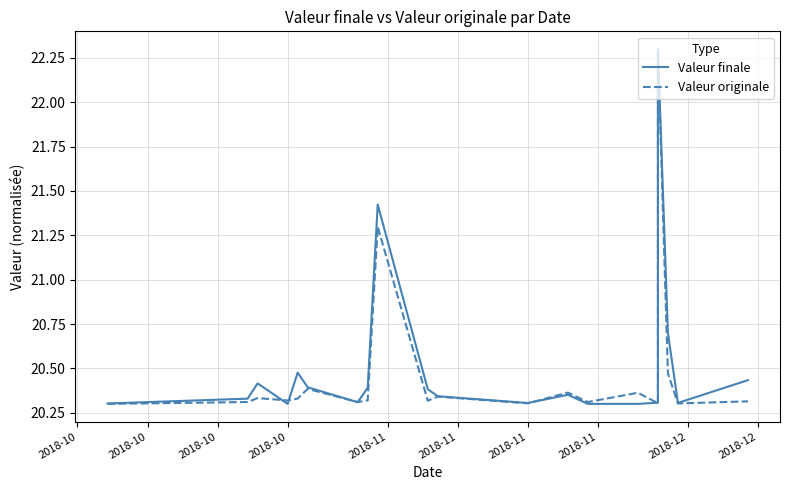

How many intersections are there between Valeur originale and Valeur finale?

6